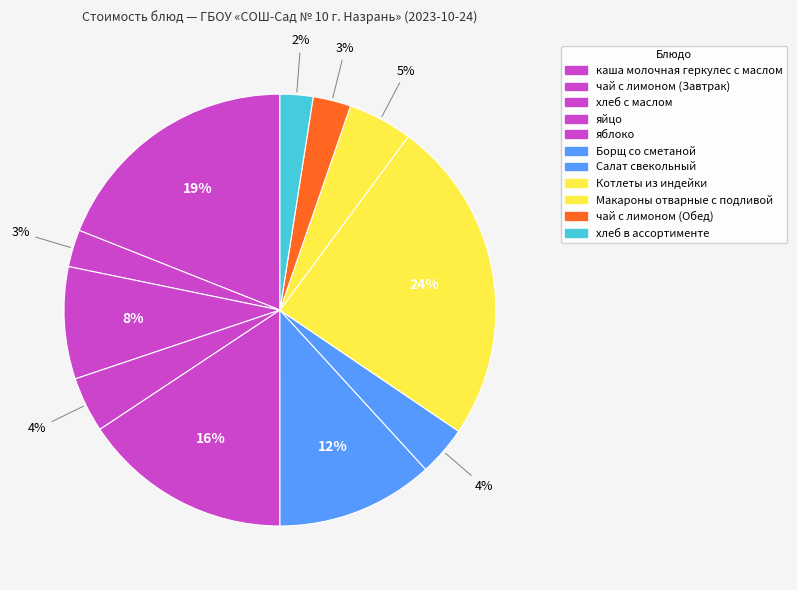

How many slices are in this pie chart?

11